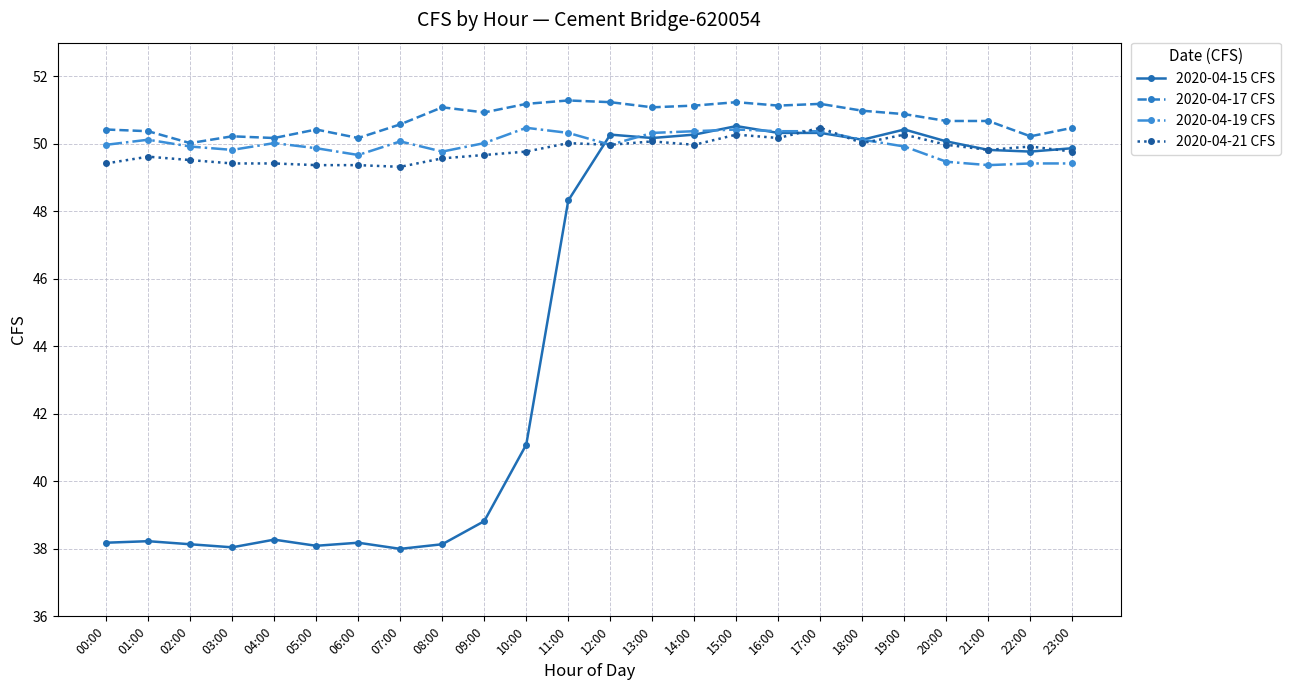

True or false: 2020-04-15 CFS has more than 0 interior local peaks.

True